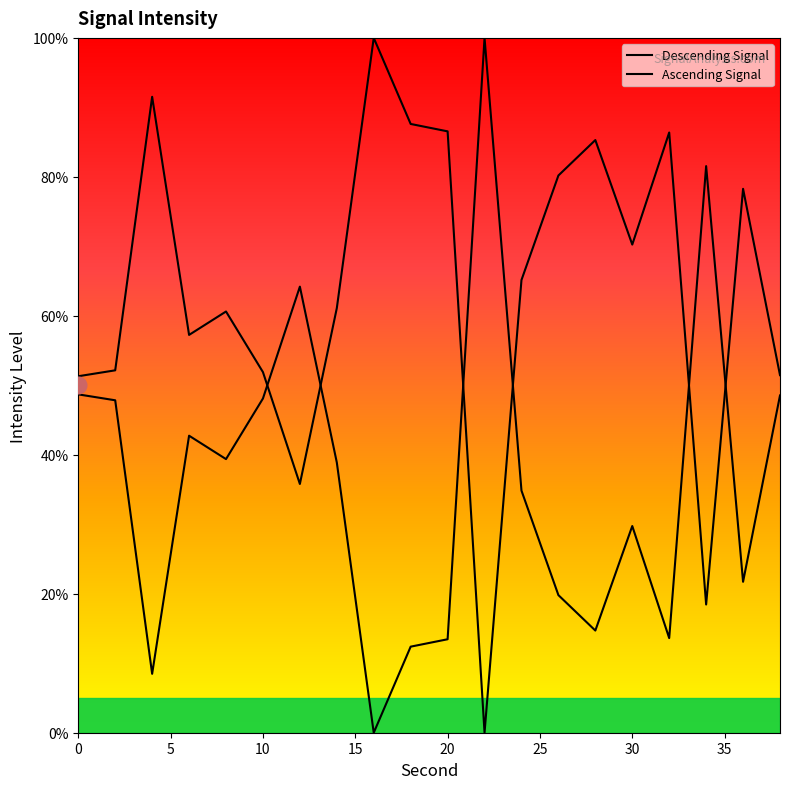

How many categories are shown in the chart?

20